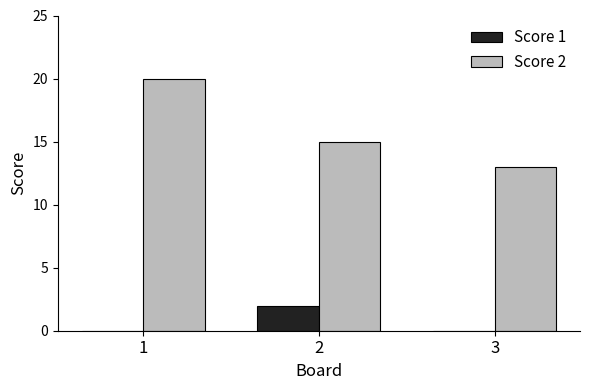

What is the total value across all series at 1?

20